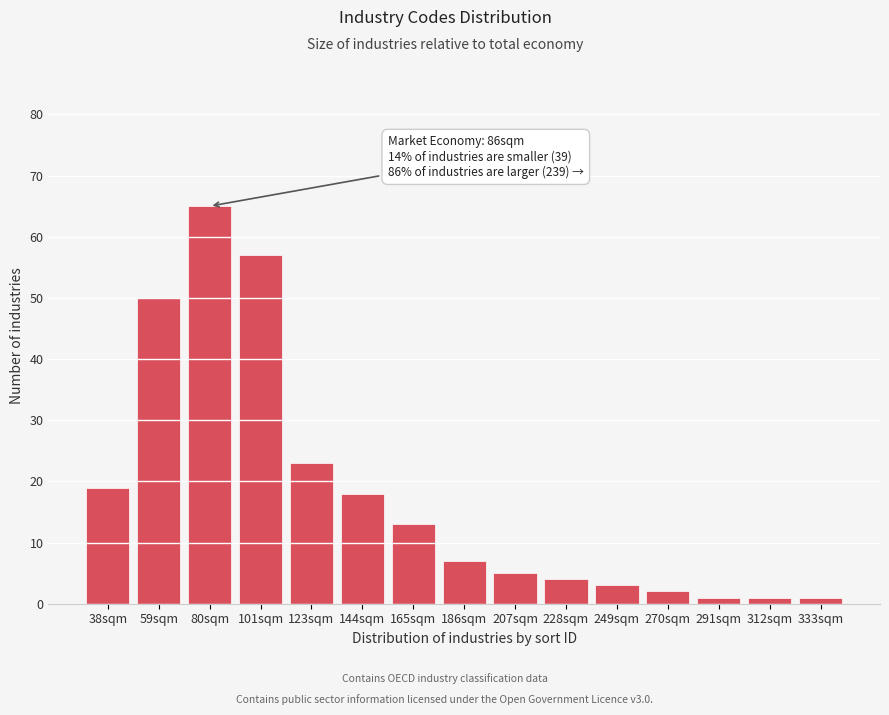

Reading left to right, list all the values displayed in this chart.

38sqm=19	59sqm=50	80sqm=65	101sqm=57	123sqm=23	144sqm=18	165sqm=13	186sqm=7	207sqm=5	228sqm=4	249sqm=3	270sqm=2	291sqm=1	312sqm=1	333sqm=1